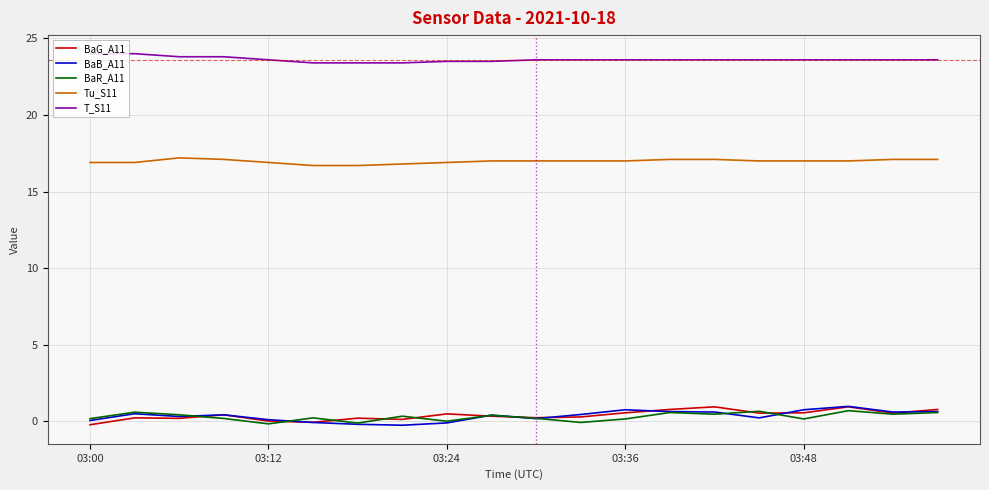

What is the maximum value shown in the chart?

24.0